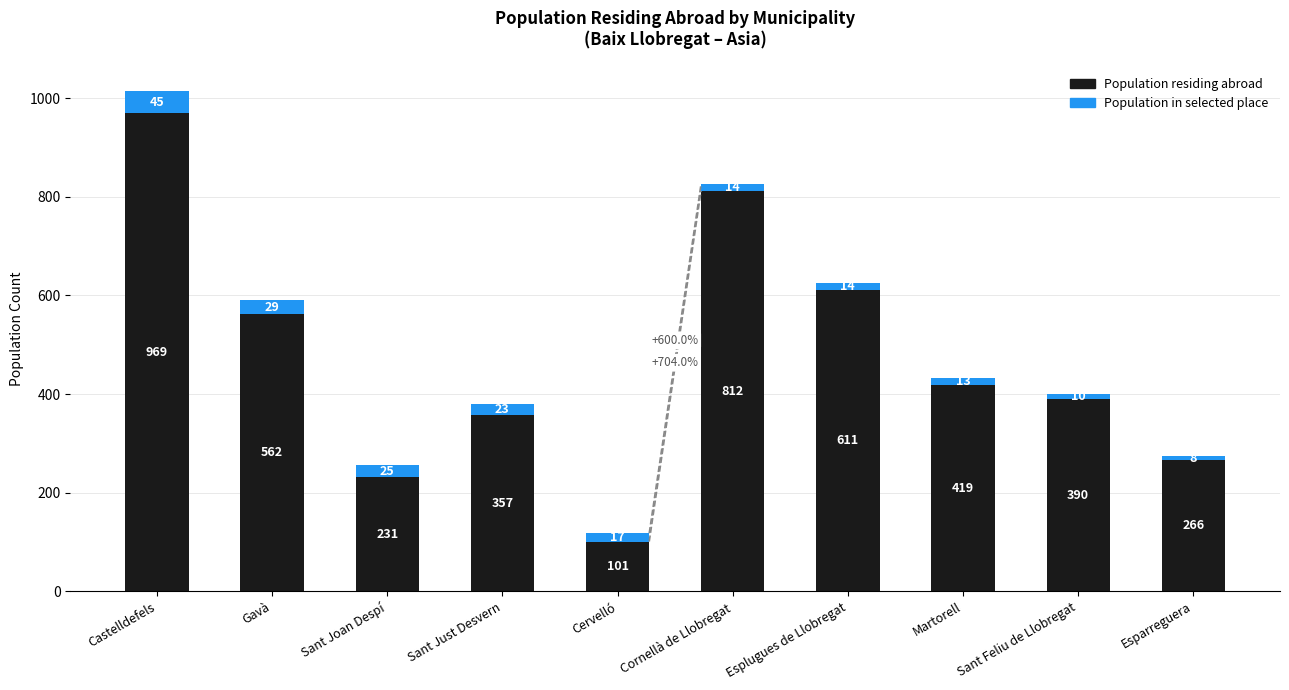

Read the Population residing abroad value at Castelldefels.

969